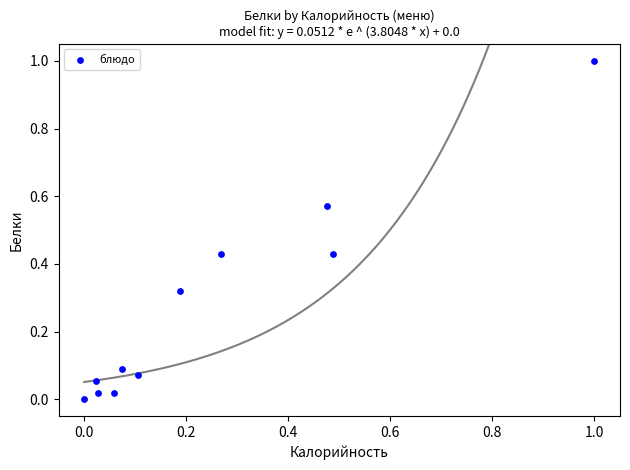

What is the range of Y values (max minus min)?

1.0